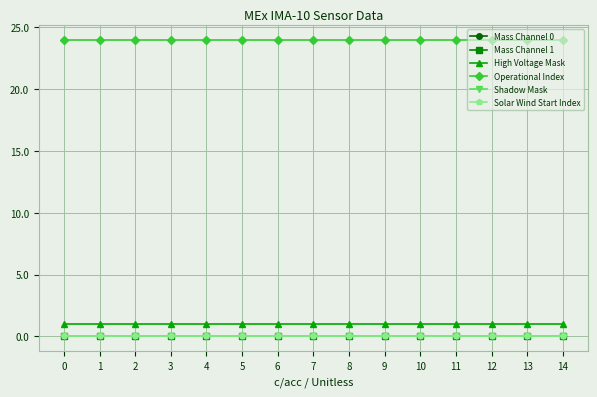

Does the chart have visible grid lines?

Yes